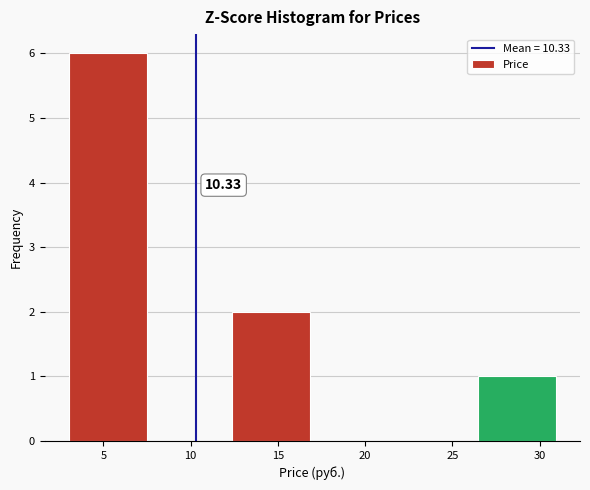

Over which range of the x-axis is the bar tallest?

3.0 to 7.5